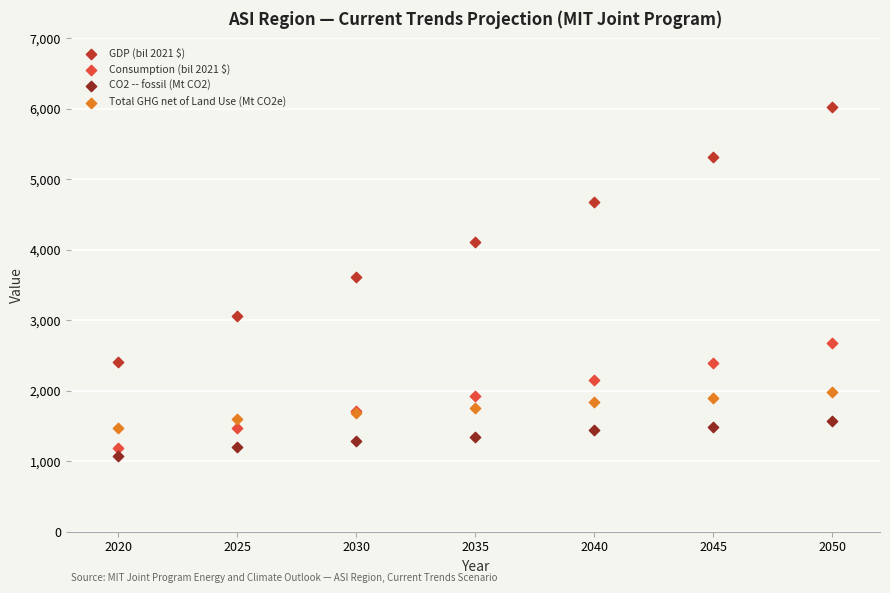

What are all the series names shown in the legend?

GDP (bil 2021 $), Consumption (bil 2021 $), CO2 -- fossil (Mt CO2), Total GHG net of Land Use (Mt CO2e)